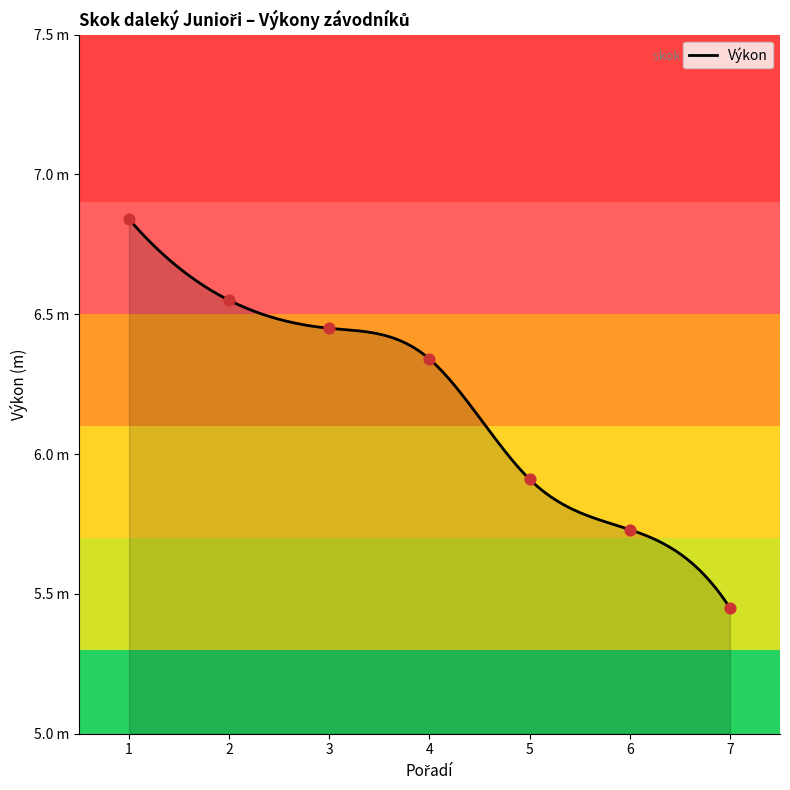

Approximately how many times larger is the value at 7 compared to 1?

0.8